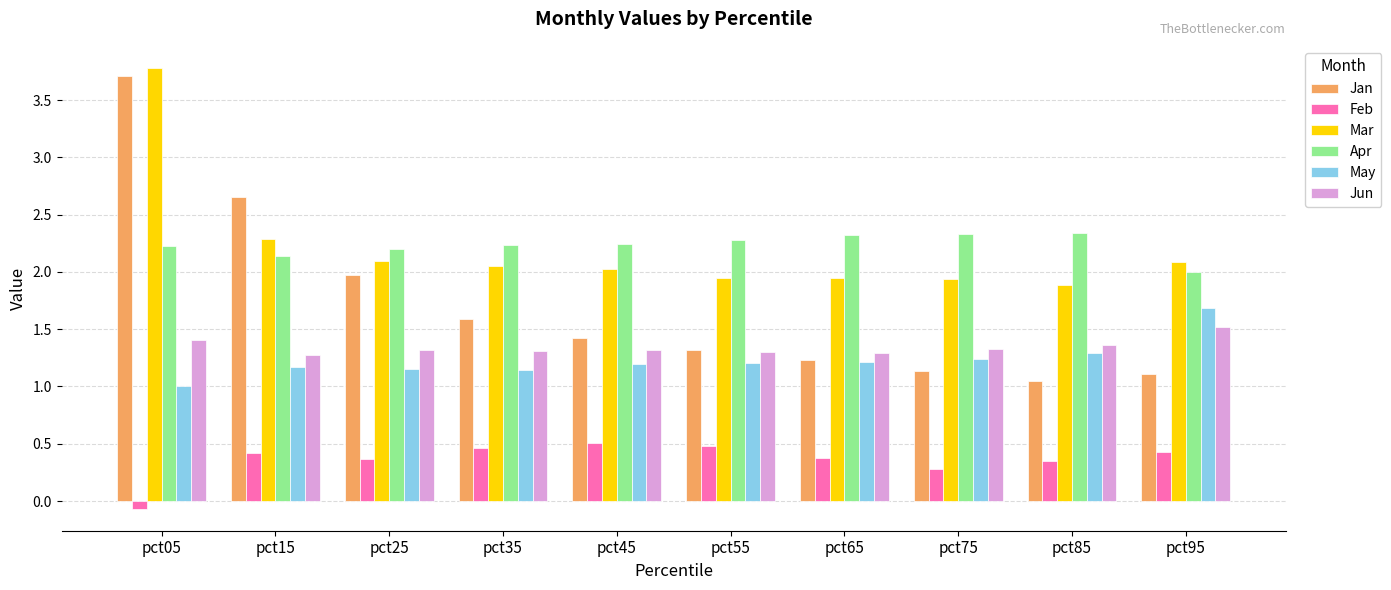

Is the value of May at pct05 greater than the value of Feb at pct25?

Yes